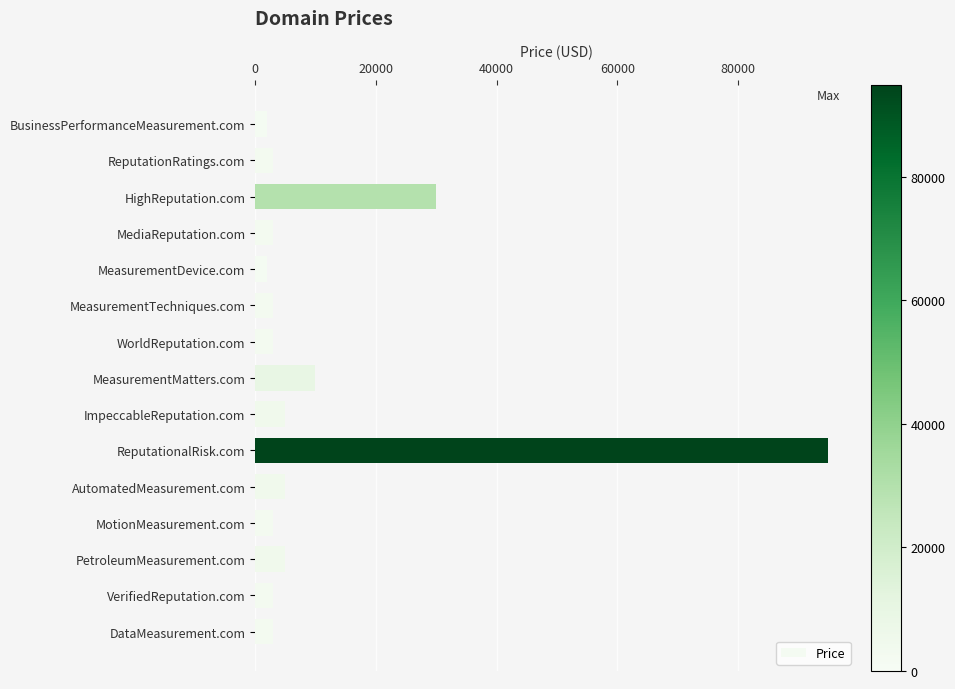

What is the approximate value at DataMeasurement.com?

2888